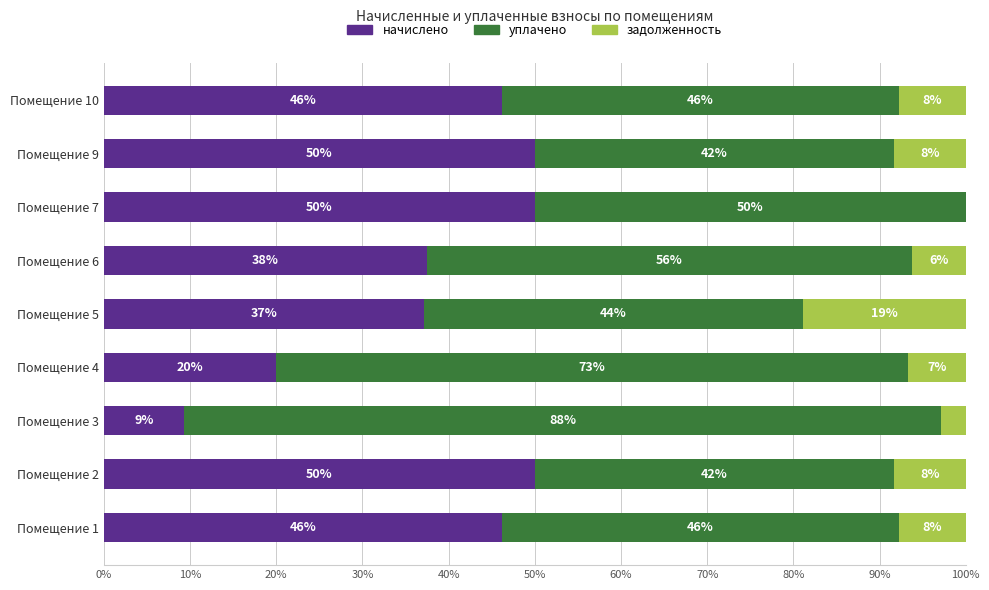

The value of начислено at Помещение 7 is 66.0. True or false?

False